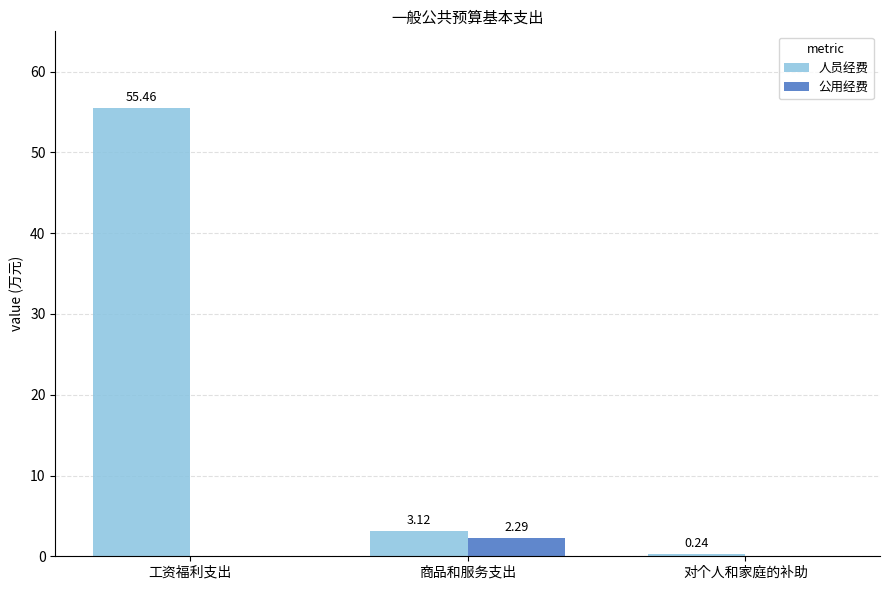

At which label is 人员经费 closest to 27?

商品和服务支出